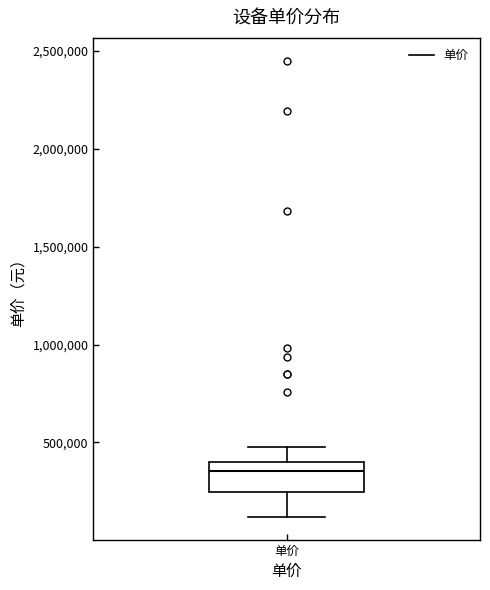

Read this box plot against the y-axis: the position of the median line, the range covered by the box, and the ends of both whiskers. The values are not printed on the chart, so give them approximately, as read against the axis.

median 350000, box 250000 to 400000, whiskers 100000 to 500000